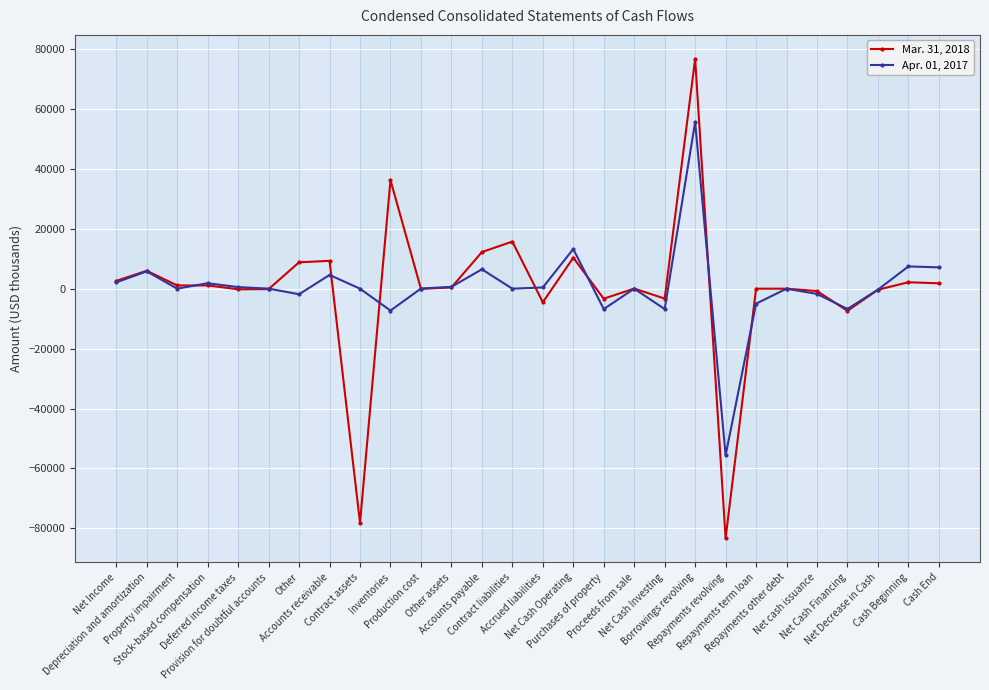

True or false: Apr. 01, 2017 has more than 0 points higher than both neighbors.

True